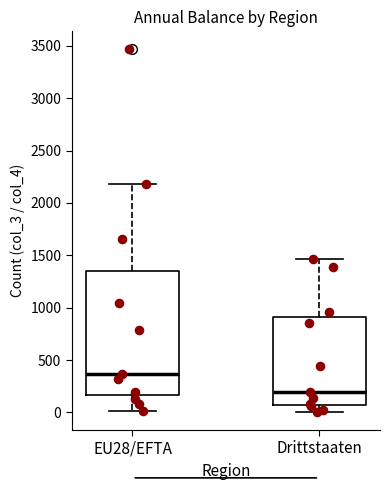

Which box has the lowest median line?

Drittstaaten